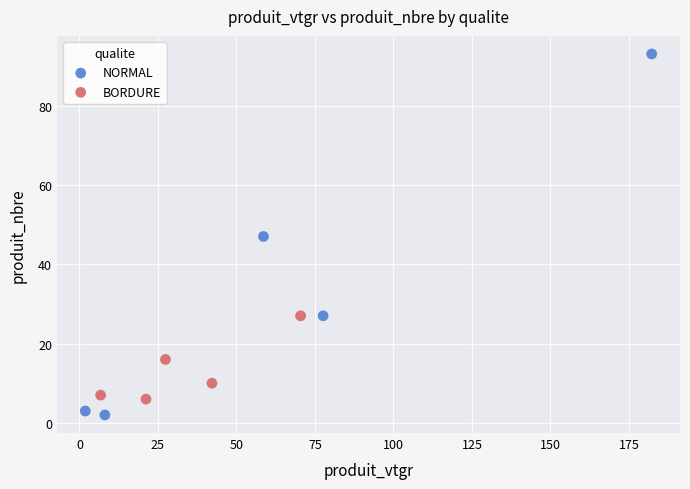

Which series contains the lowest Y value?

NORMAL